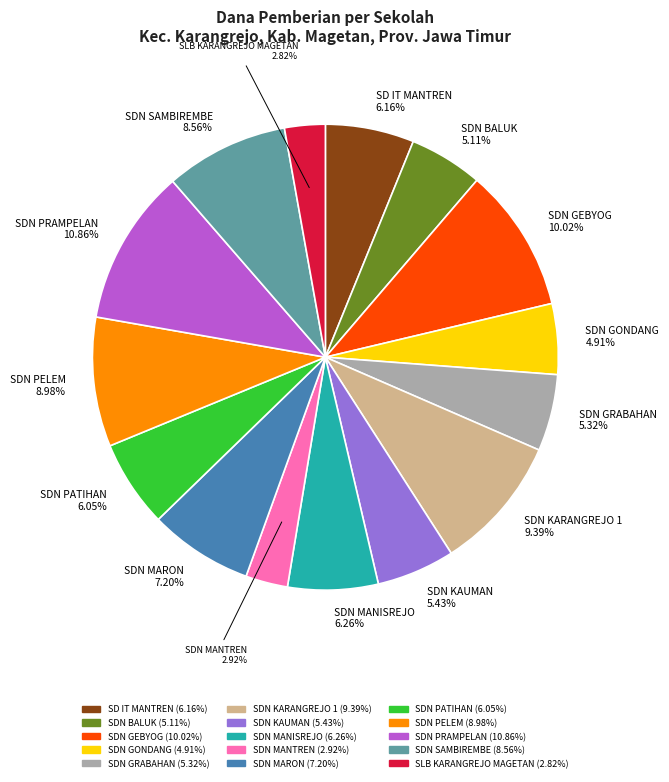

Does any single category account for the majority?

No